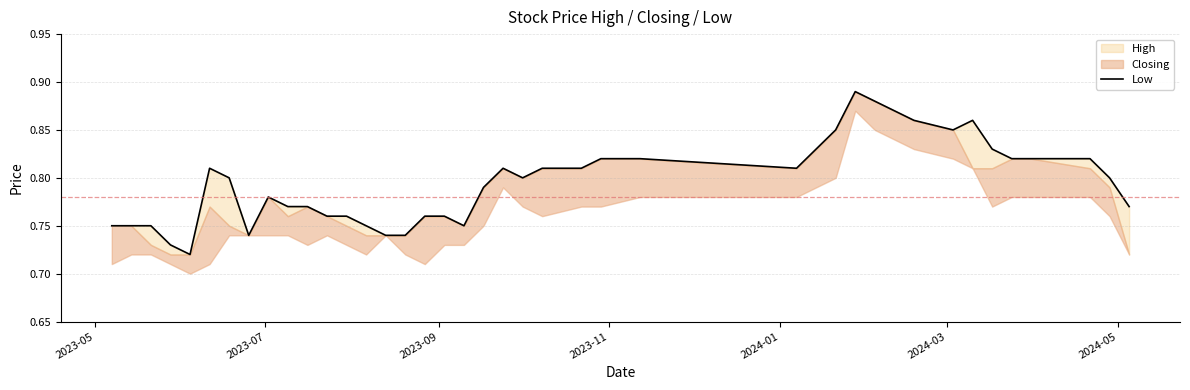

True or false: the data has more than 1 interior local peaks.

True